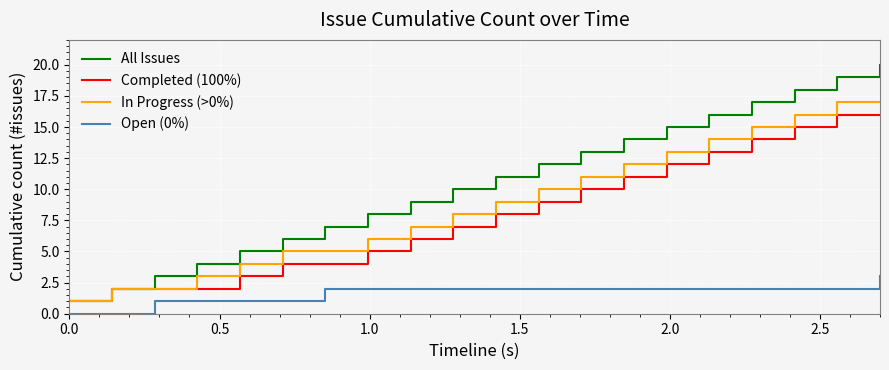

What is the greatest value displayed?

20